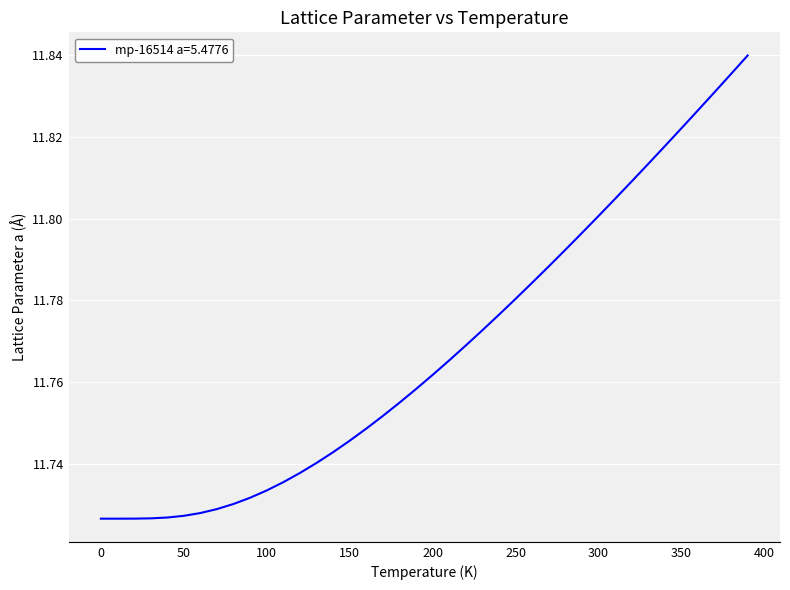

What is the label of the 7th point from the left?

60.0